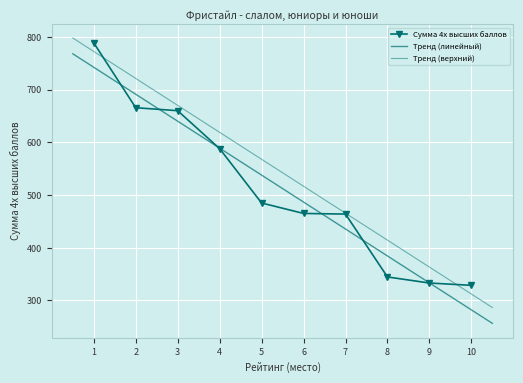

Reading left to right, what are all the values shown in this chart?

1=788.5	2=665.5	3=659.8	4=587.8	5=484.8	6=464.9	7=463.8	8=344.5	9=333.0	10=328.6